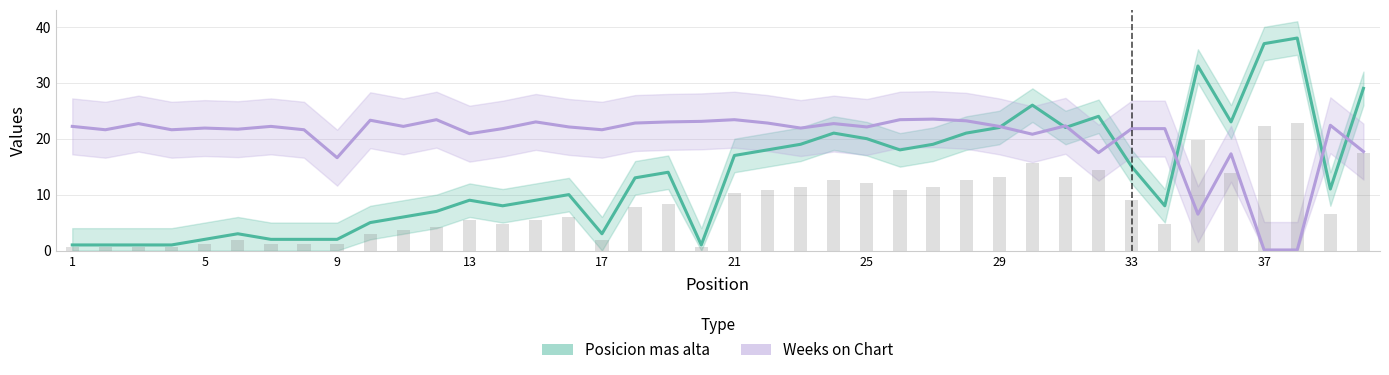

What is the difference between the maximum and second lowest values in the Weeks_on_Chart series?

23.4